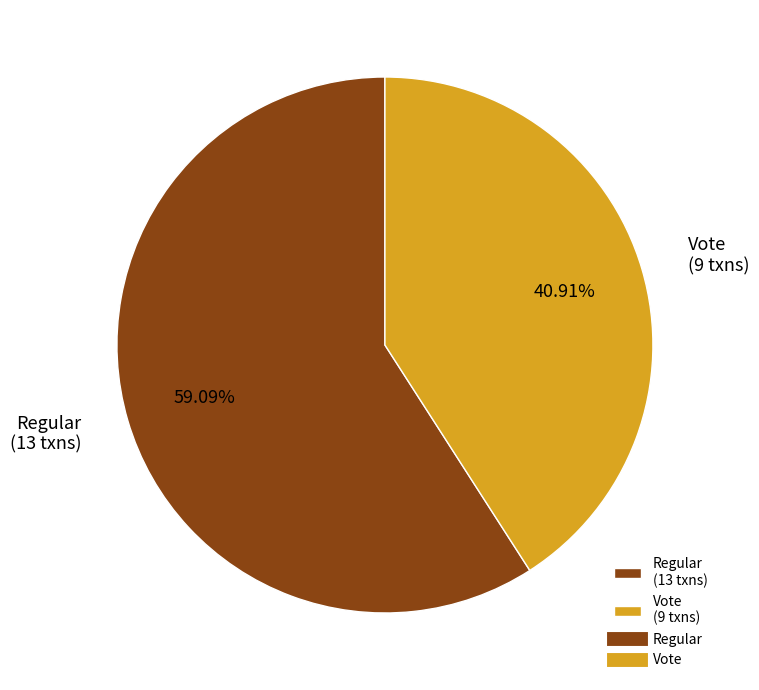

How many slices are in this pie chart?

2